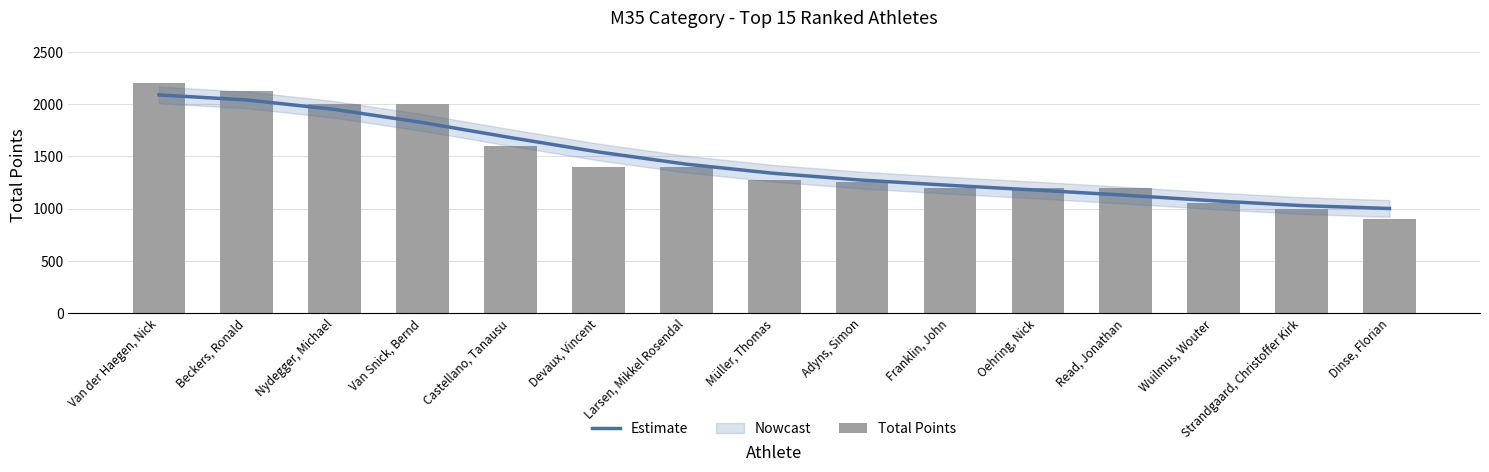

Which series has the largest total across all categories?

Total Points